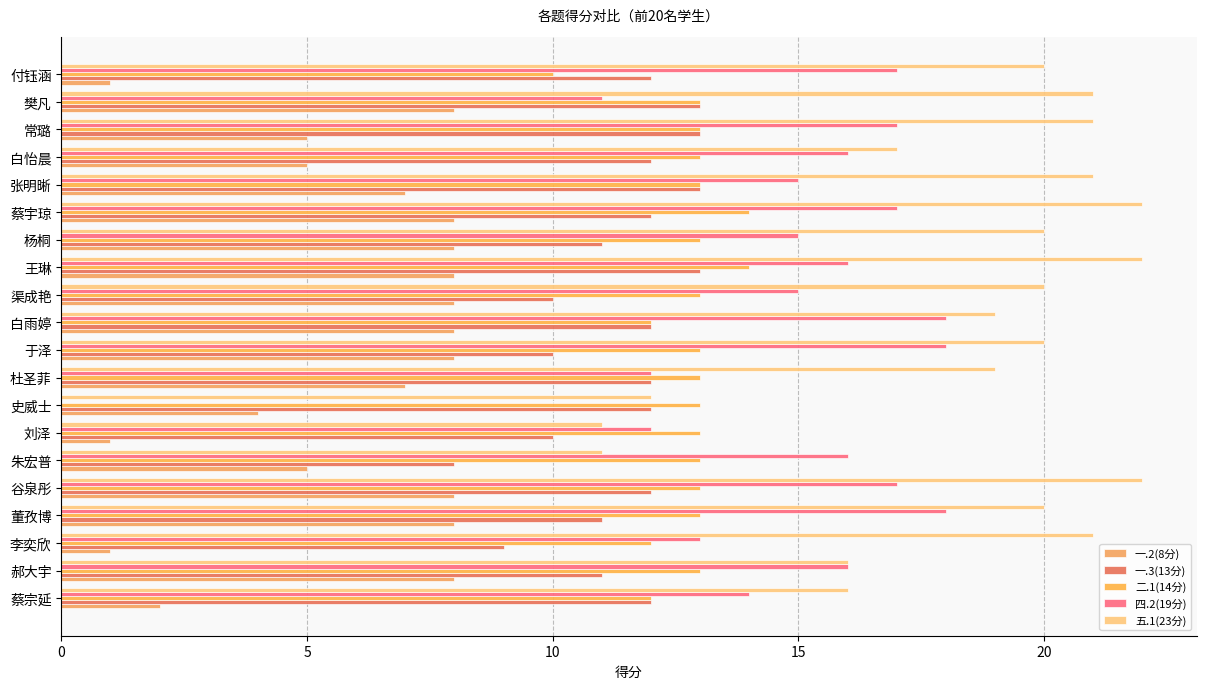

What is the maximum value shown in the chart?

22